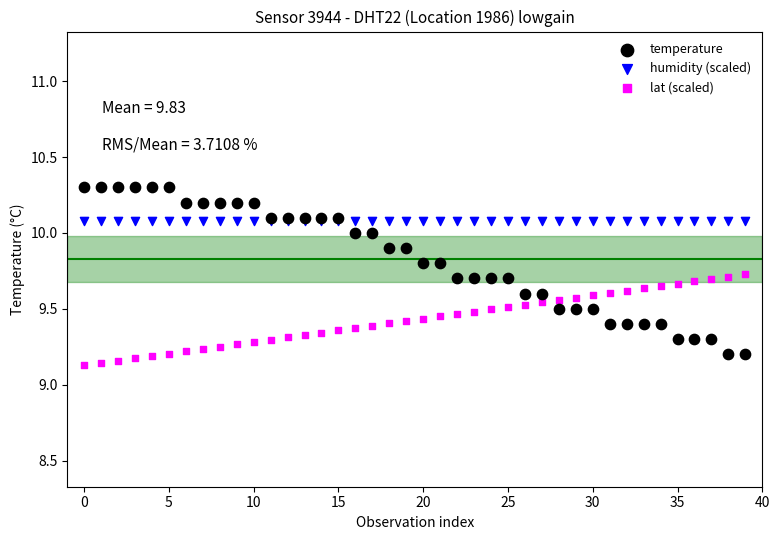

Which series contains the highest Y value?

temperature